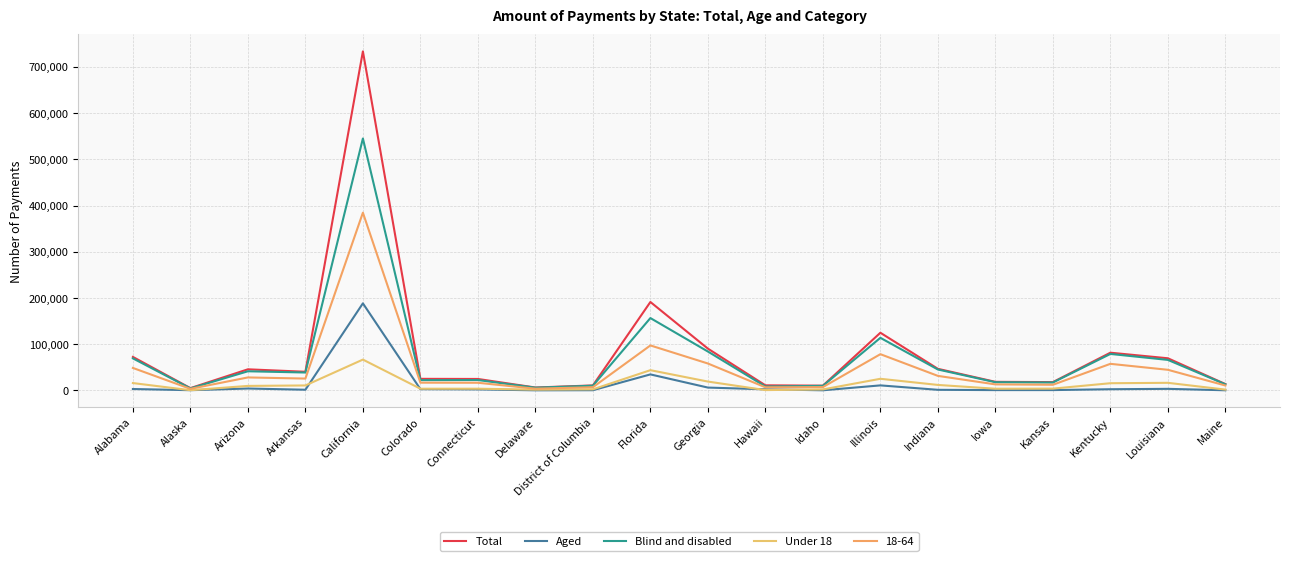

Which category has the lowest value in the Blind and disabled series?

Alaska